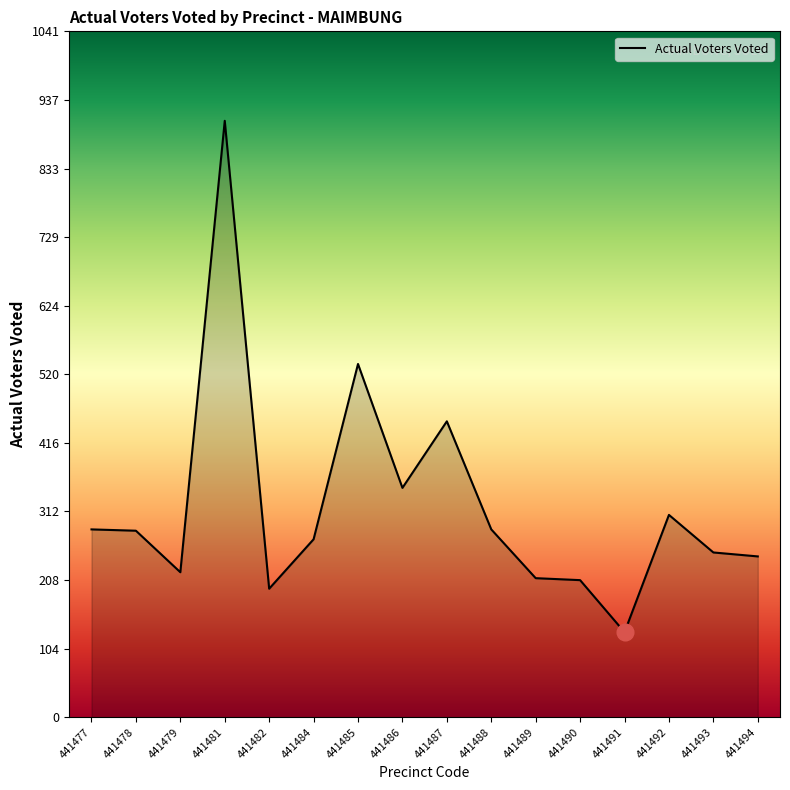

What is the difference between the maximum and minimum values?

776